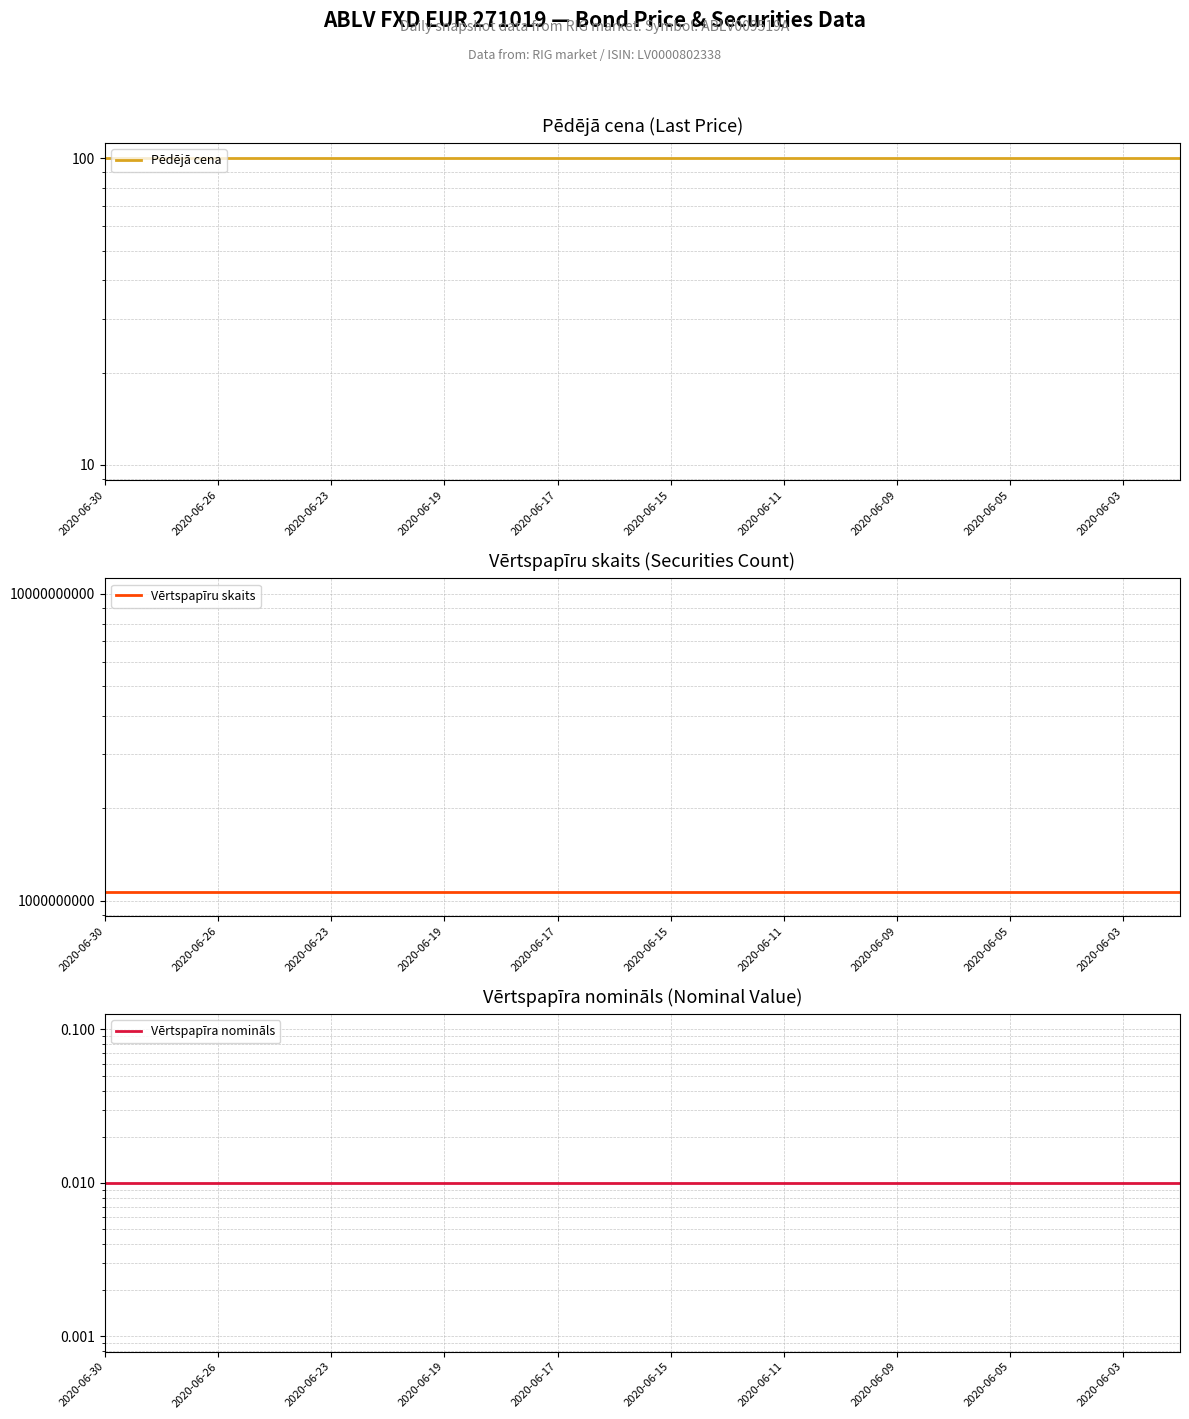

At which category is the sum across all series the highest?

2020-06-30